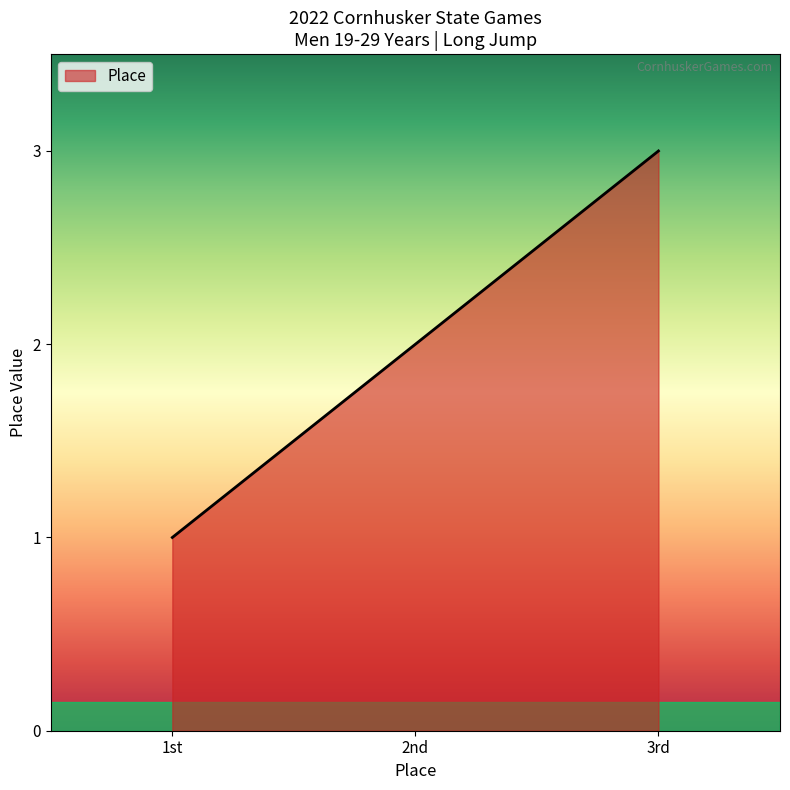

How many series are shown in this chart?

1